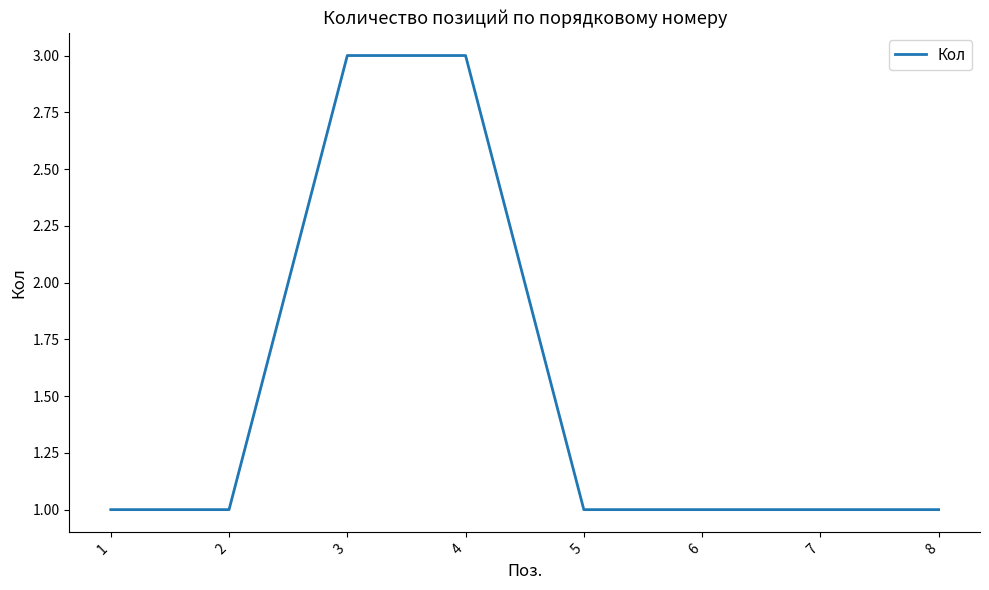

What is the change in value from 1 to 3?

+2